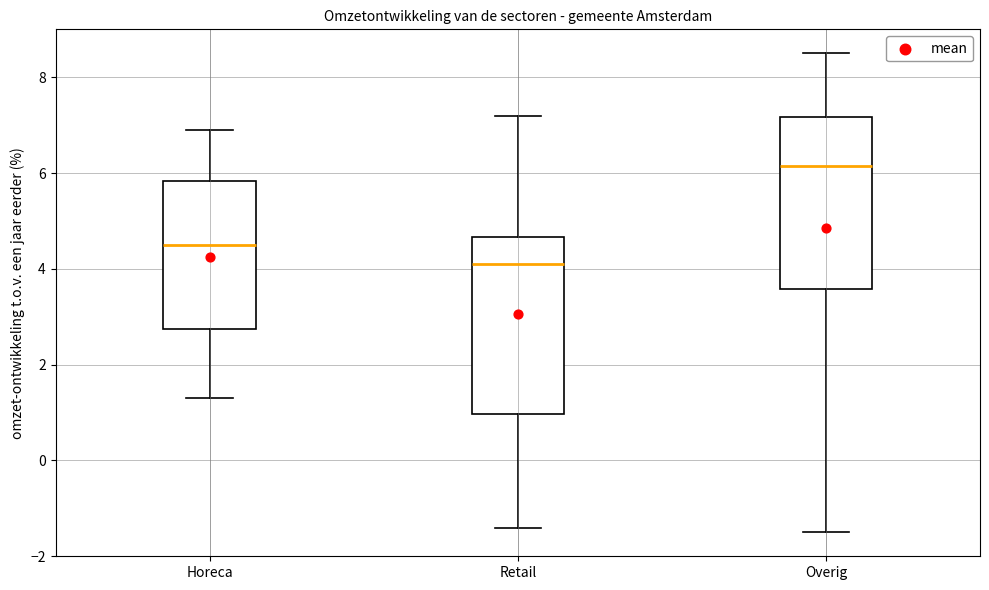

Reading left to right, read every box against the y-axis: the position of its median line, the range the box covers, and the ends of its whiskers. The values are not printed on the chart, so give them approximately, as read against the axis.

Horeca: median 4.6, box 2.8 to 5.8, whiskers 1.4 to 7.0
Retail: median 4.2, box 1.0 to 4.6, whiskers -1.4 to 7.2
Overig: median 6.2, box 3.6 to 7.2, whiskers -1.4 to 8.6